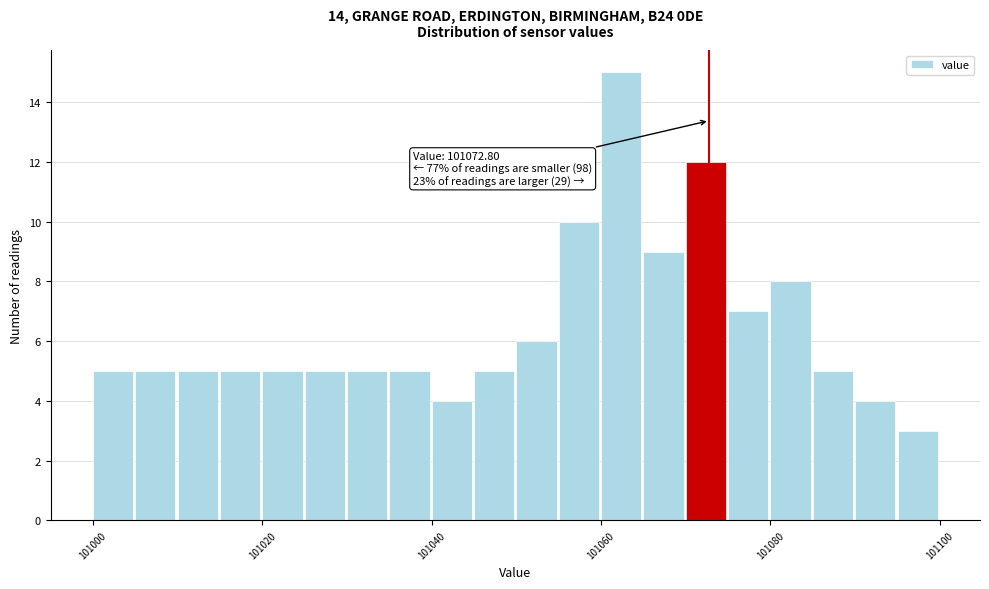

Around what value on the x-axis is the tallest bar? Give the approximate position of its centre, as read against the axis.

101062